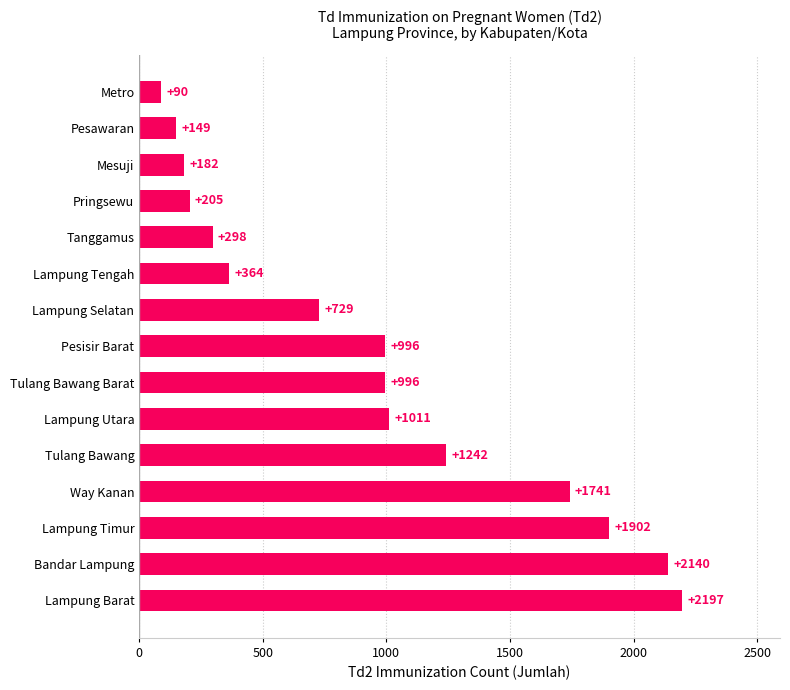

True or false: the data shows 1242 at Tulang Bawang.

True